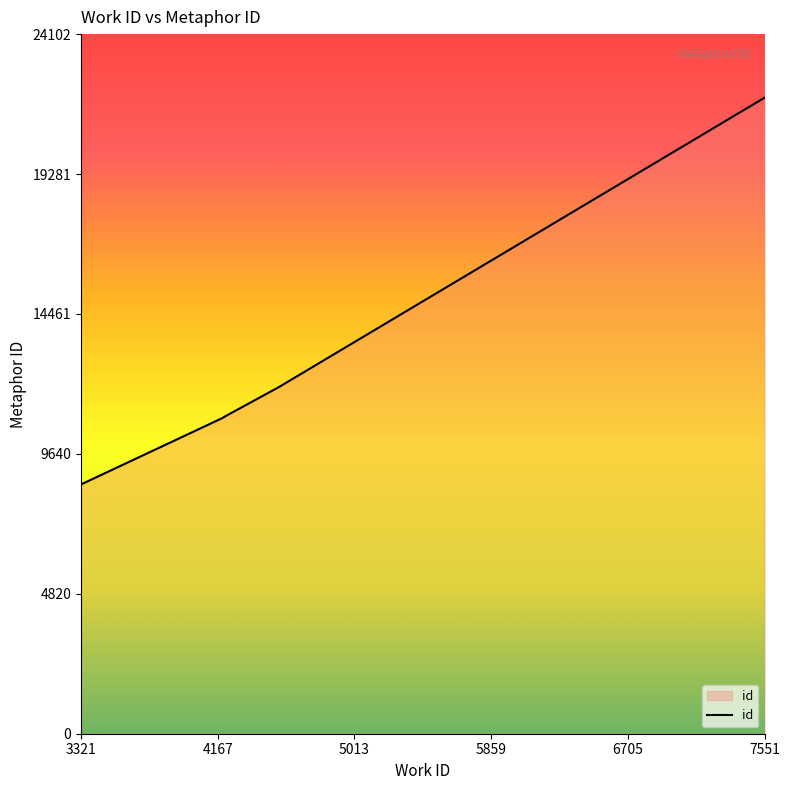

What is the difference between the maximum and minimum values?

13322